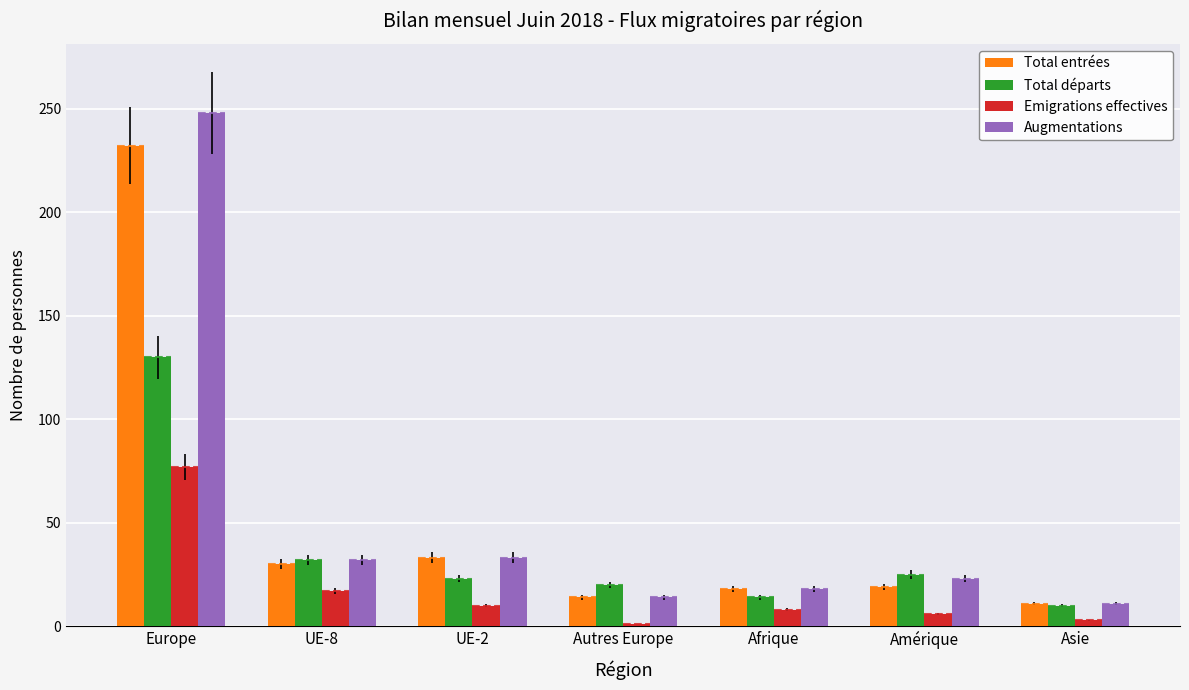

Is it true that Total départs equals 23 at UE-2?

True